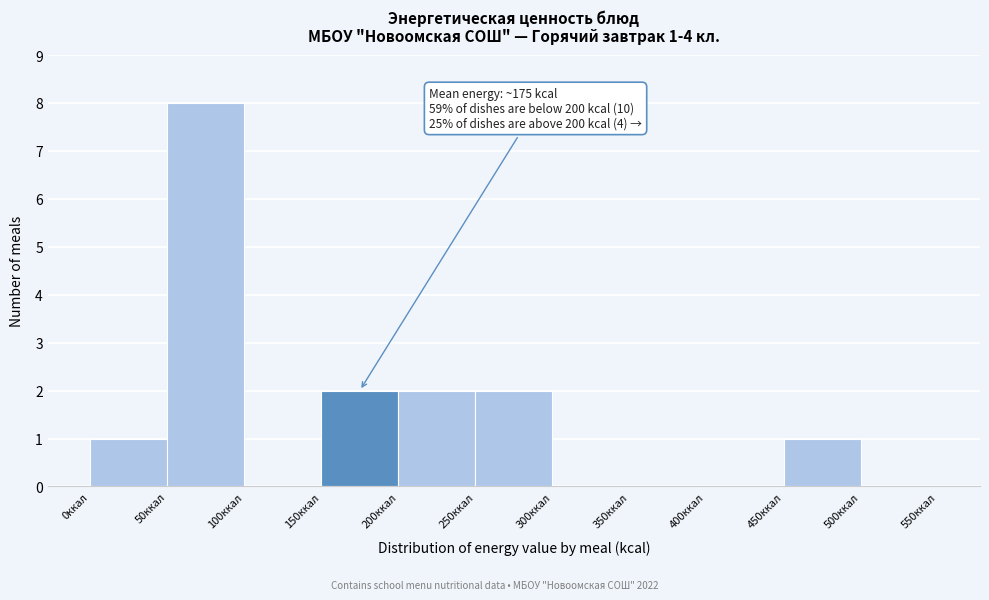

Over which range of the x-axis is the bar tallest?

50 to 100